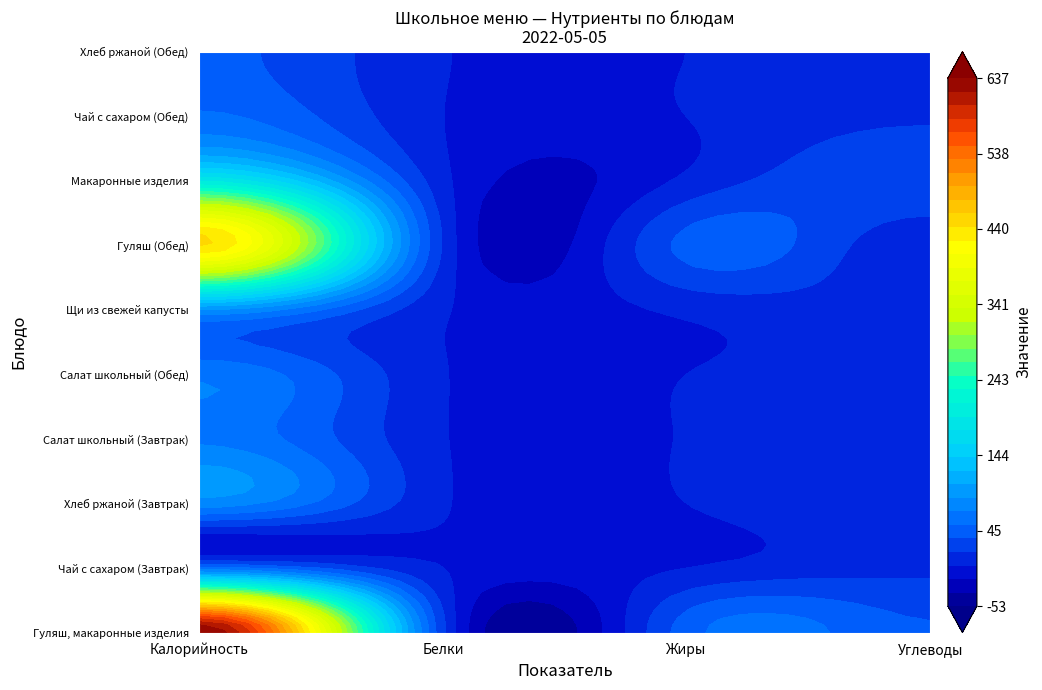

Is the value of Гуляш, макаронные изделия at Белки greater than the value of Салат школьный (Обед) at Углеводы?

Yes